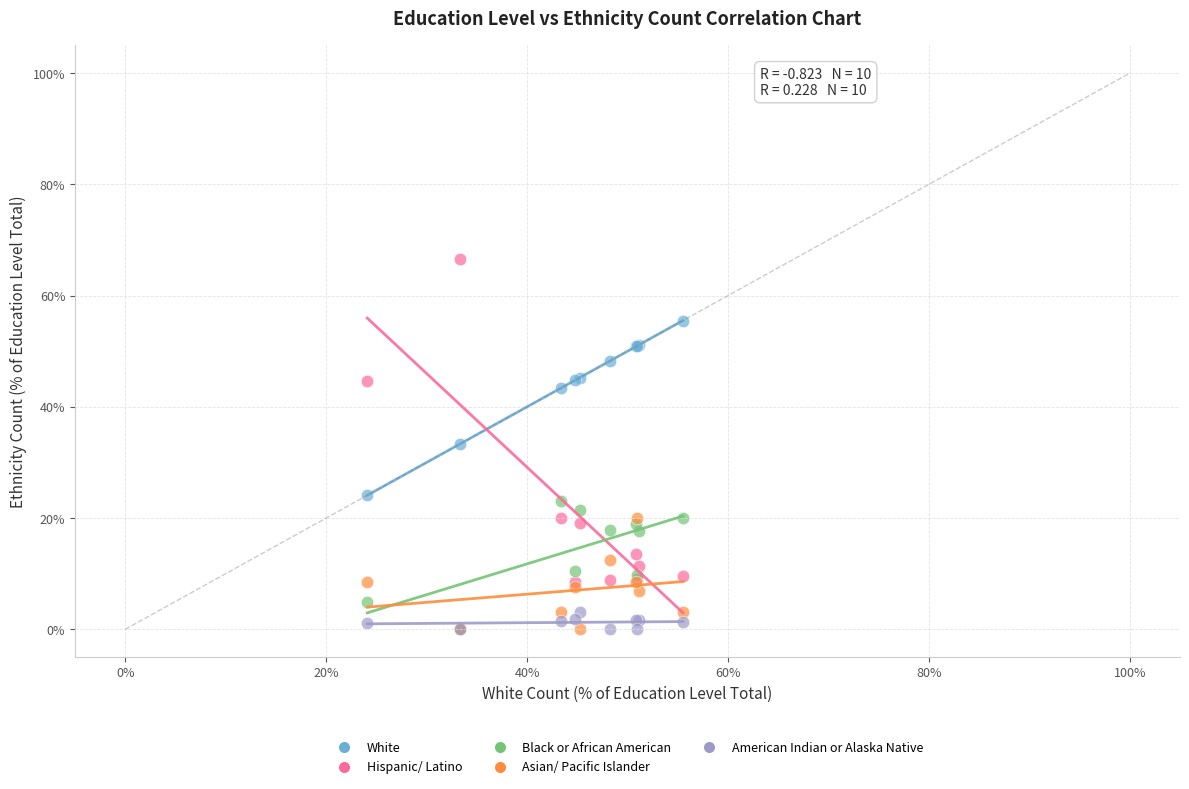

What are all the series names shown in the legend?

White, Hispanic/ Latino, Black or African American, Asian/ Pacific Islander, American Indian or Alaska Native